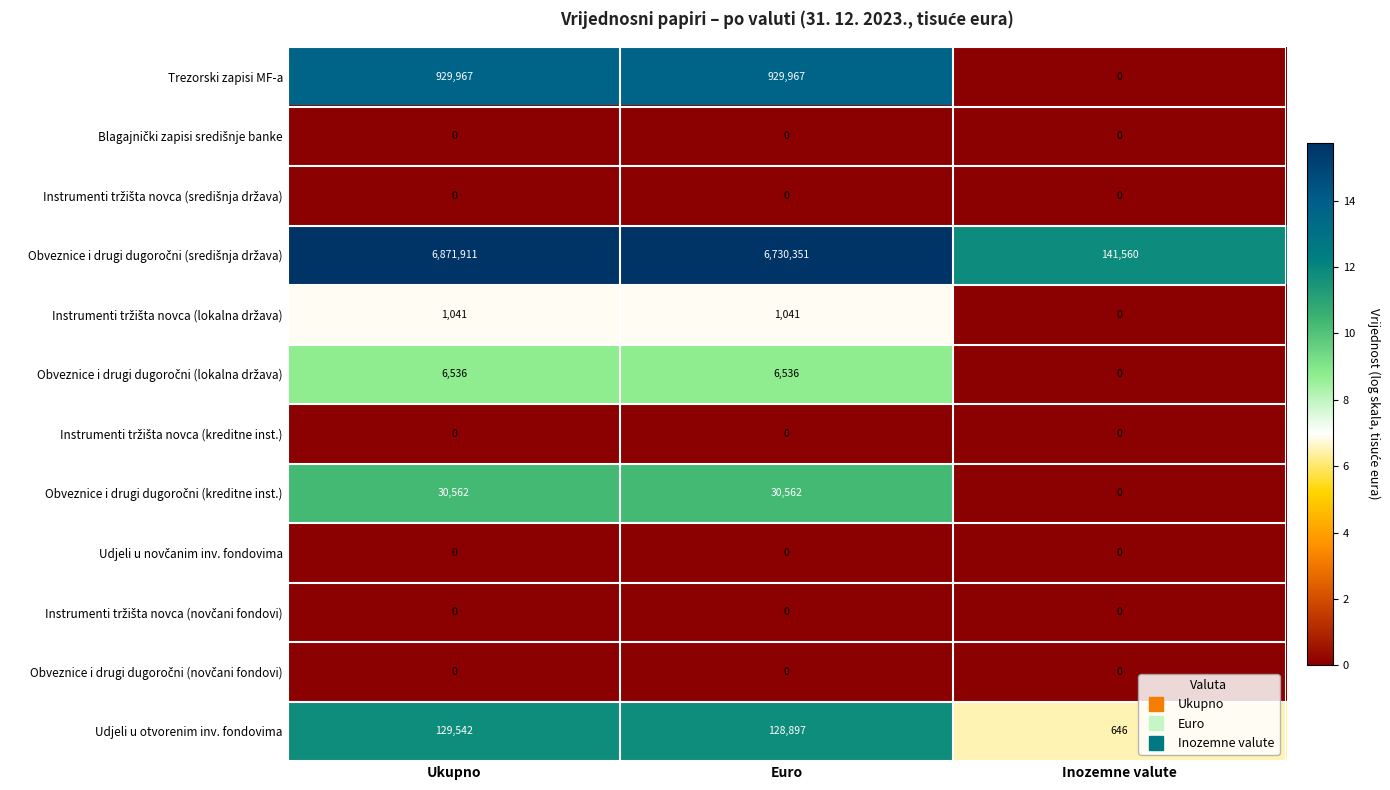

True or false: Trezorski zapisi MF-a has a value of 929967 at Ukupno.

True